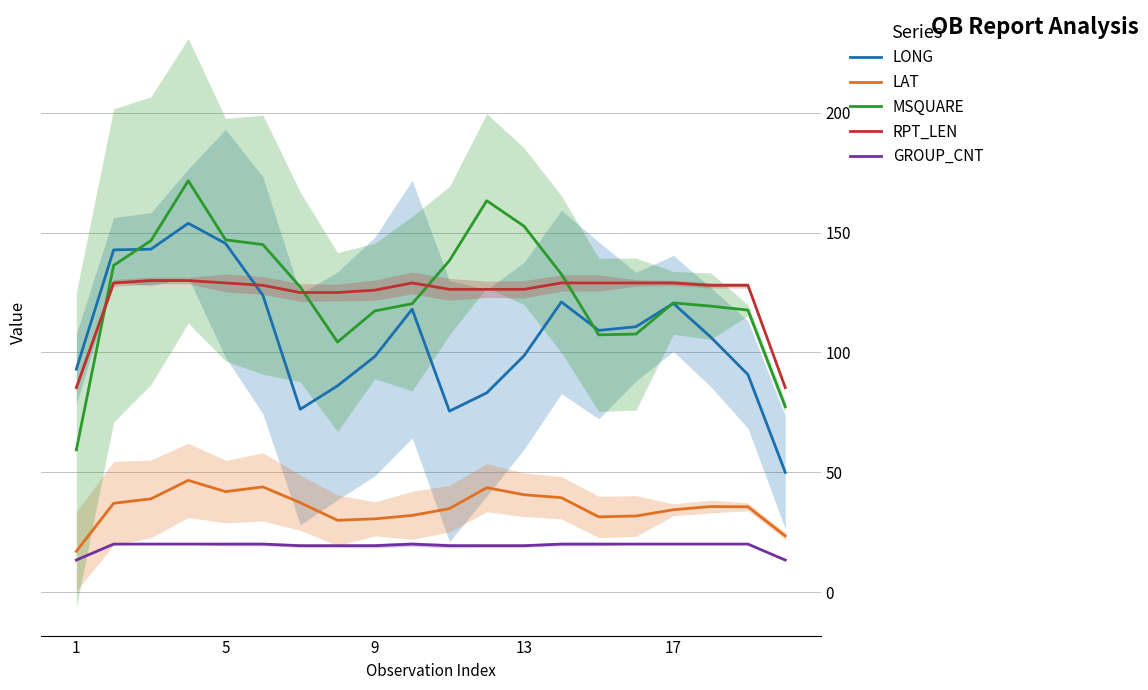

At how many categories does at least one series exceed 97?

18